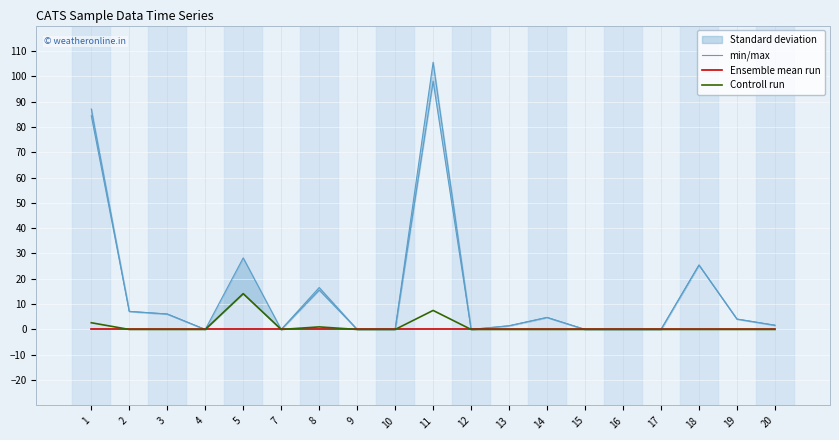

How many lines are shown in the chart?

3